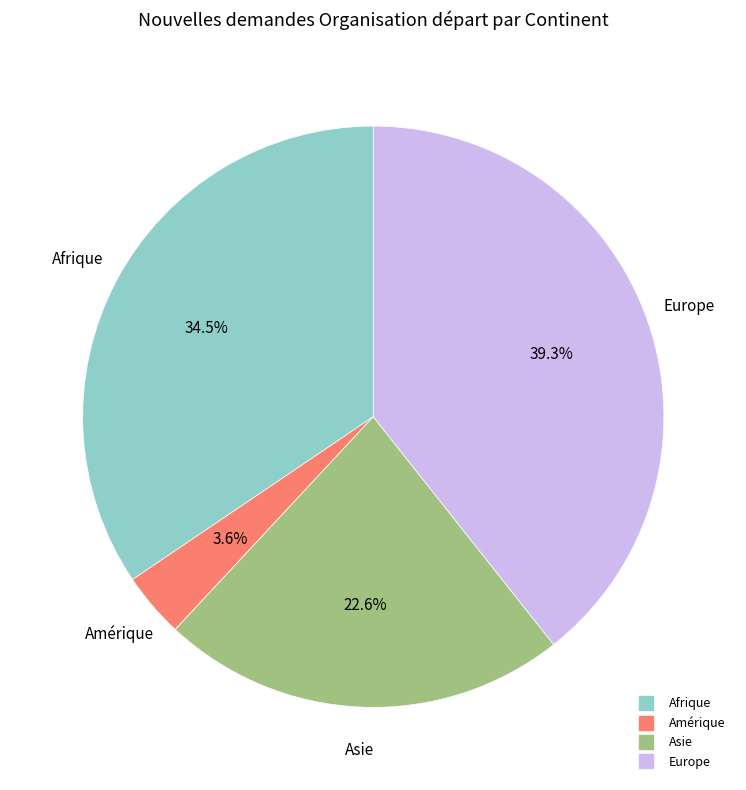

Does any single category account for the majority?

No